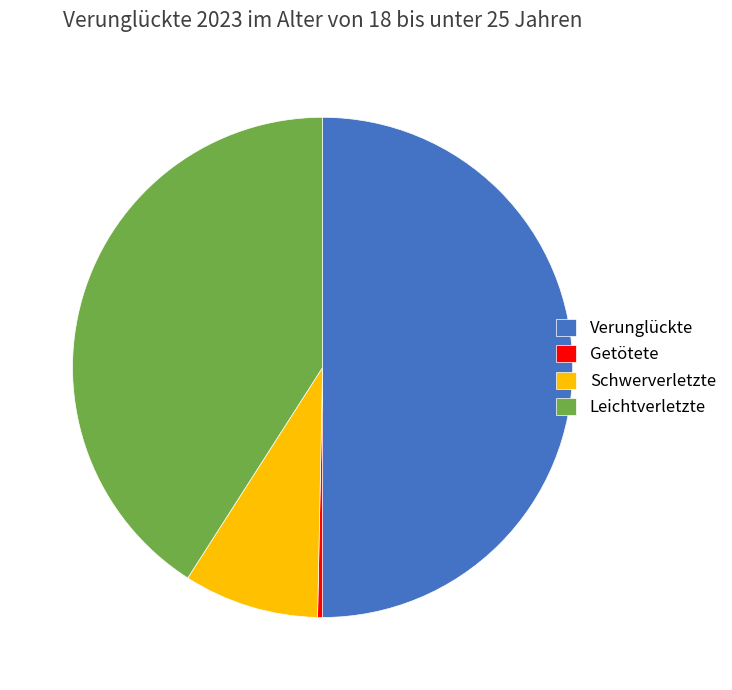

Rank the categories by value from lowest to highest.

Getötete, Schwerverletzte, Leichtverletzte, Verunglückte